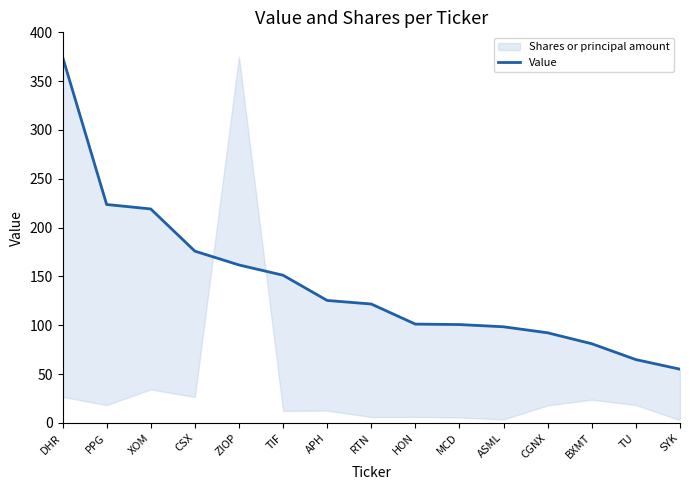

What is the ratio of the value at PPG to the value at BXMT?

2.8